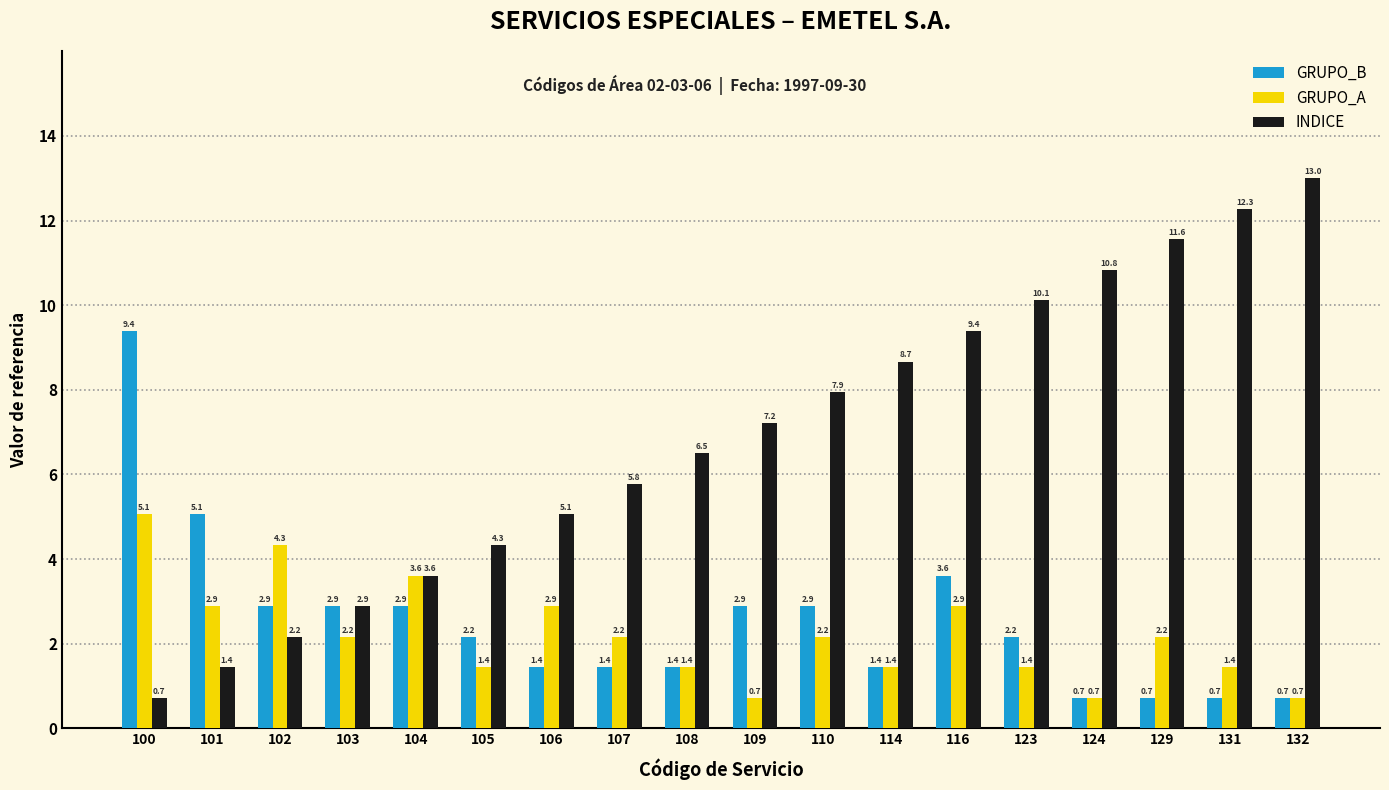

Reading left to right, what are all the values shown in this chart?

GRUPO_B: 9.4	5.1	2.9	2.9	2.9	2.2	1.4	1.4	1.4	2.9	2.9	1.4	3.6	2.2	0.7	0.7	0.7	0.7
GRUPO_A: 5.1	2.9	4.3	2.2	3.6	1.4	2.9	2.2	1.4	0.7	2.2	1.4	2.9	1.4	0.7	2.2	1.4	0.7
INDICE: 0.7	1.4	2.2	2.9	3.6	4.3	5.1	5.8	6.5	7.2	7.9	8.7	9.4	10.1	10.8	11.6	12.3	13.0